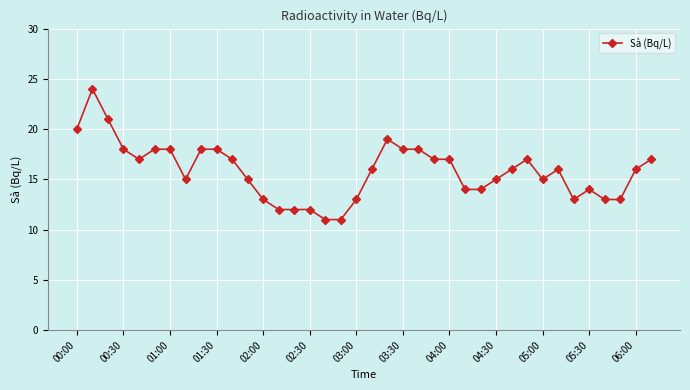

True or false: there are more than 2 points higher than both neighbors.

True